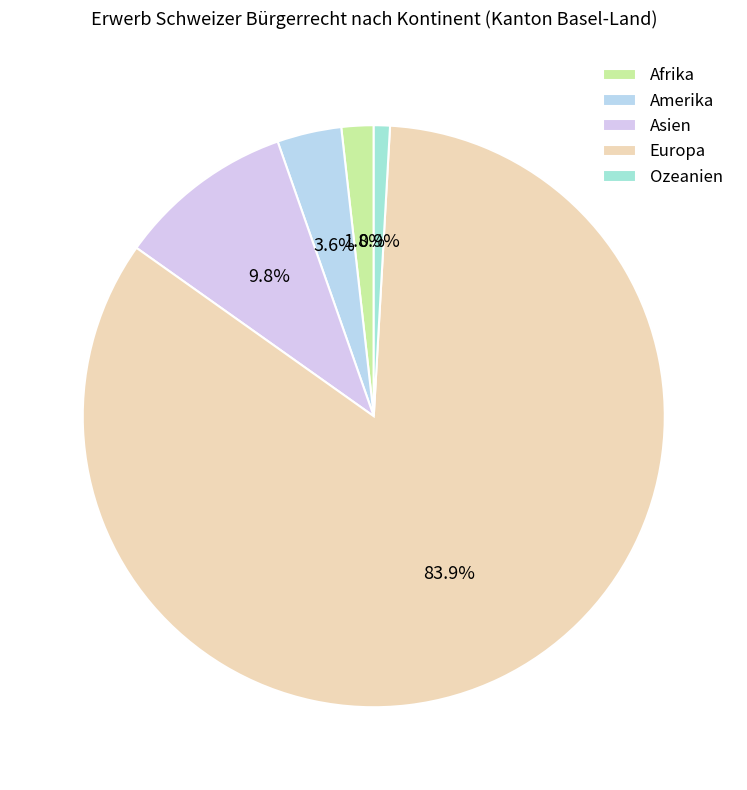

How many segments does this pie chart have?

5